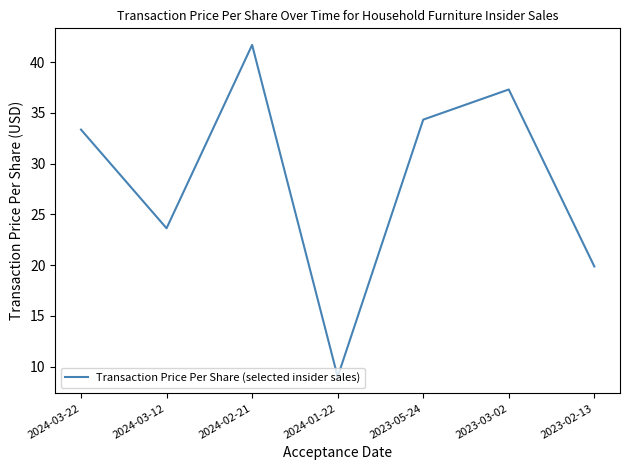

What position from the right is 2024-03-12?

6